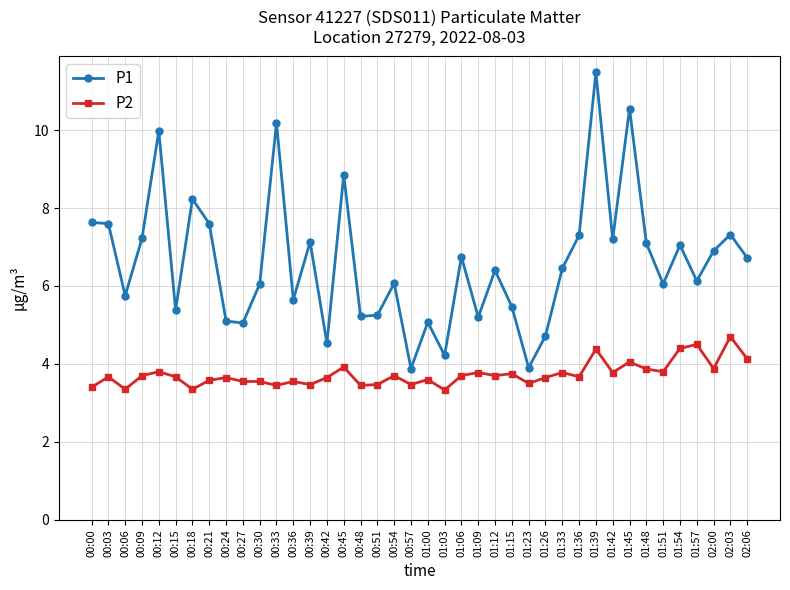

Read the P1 value at 02:03.

7.3